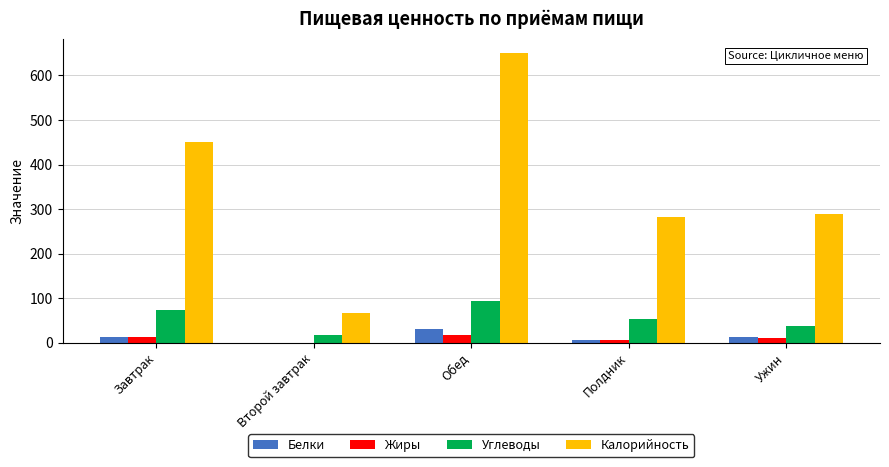

At which category is the sum across all series the highest?

Обед